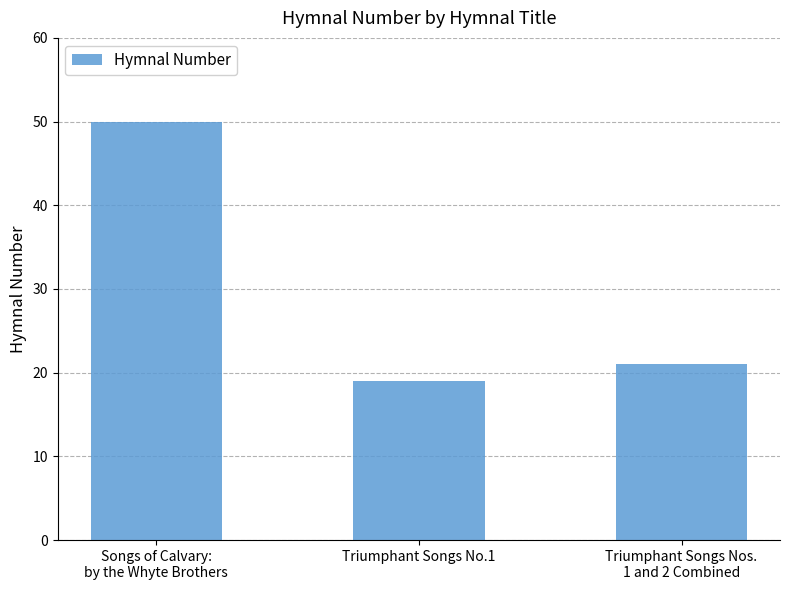

List the labels in order of value, largest first.

Songs of Calvary:
by the Whyte Brothers, Triumphant Songs Nos.
1 and 2 Combined, Triumphant Songs No.1